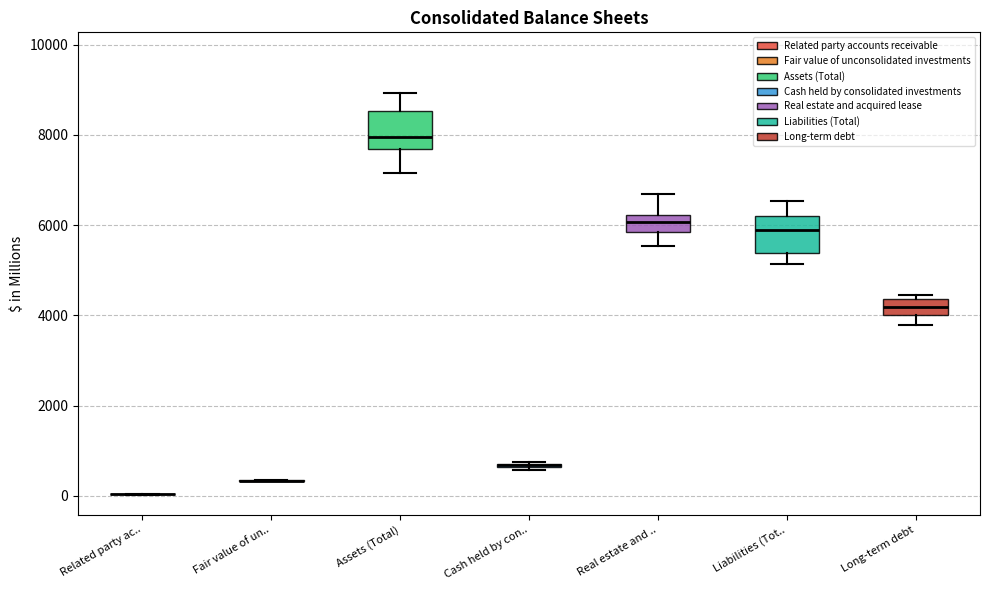

Where does the median line of the box for Real estate and .. sit on the y-axis? The values are not printed on the chart, so give them approximately, as read against the axis.

6000